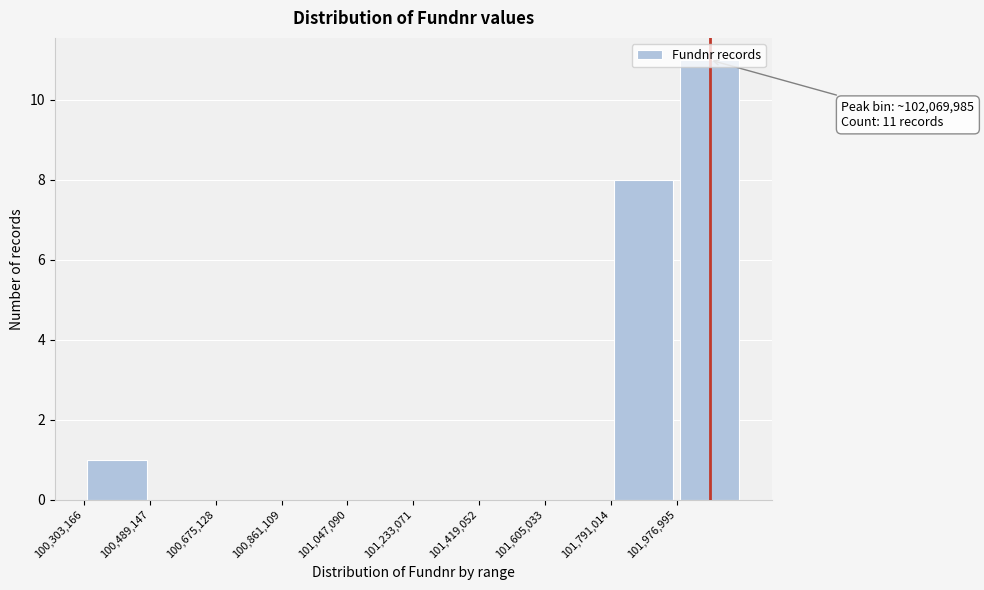

Which range on the x-axis has the tallest bar?

101980000 to 102160000